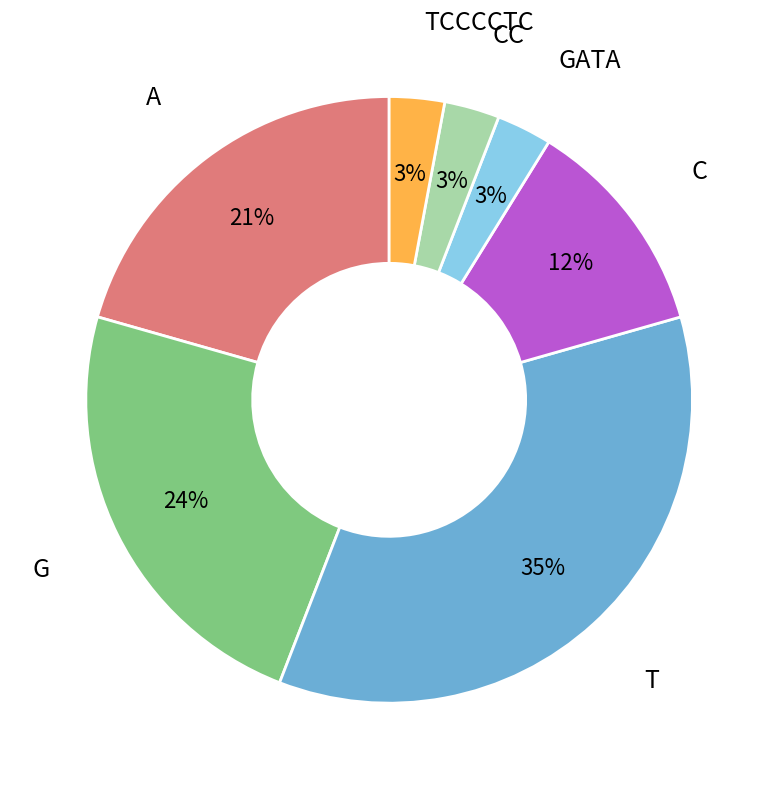

To the nearest percent, what is the difference between the largest and smallest slice percentages?

32%